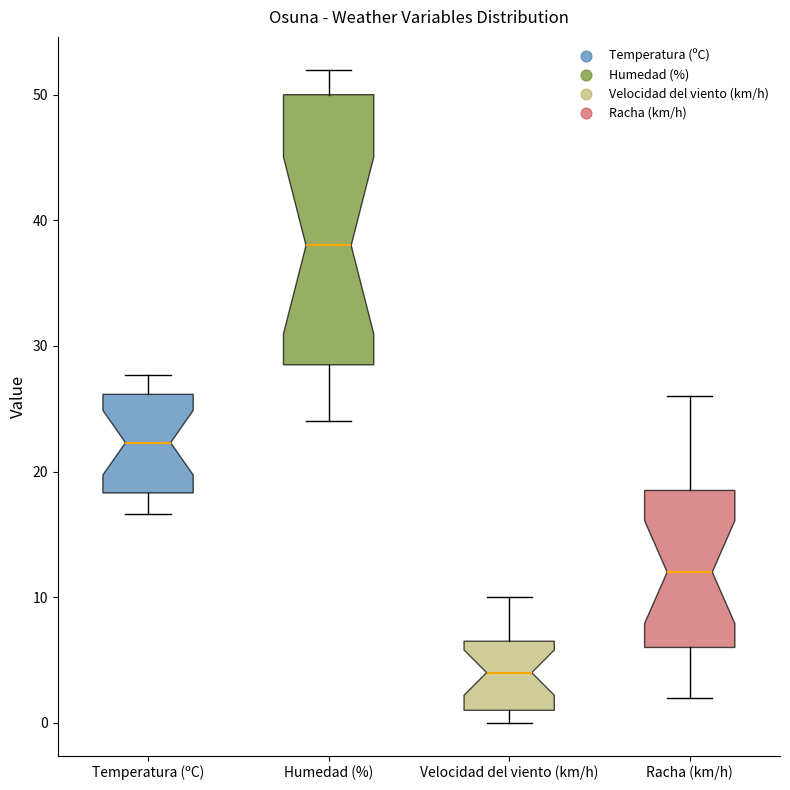

Reading left to right, read every box against the y-axis: the position of its median line, the range the box covers, and the ends of its whiskers. The values are not printed on the chart, so give them approximately, as read against the axis.

Temperatura (ºC): median 22, box 18 to 26, whiskers 17 to 28
Humedad (%): median 38, box 29 to 50, whiskers 24 to 52
Velocidad del viento (km/h): median 4, box 1 to 7, whiskers 0 to 10
Racha (km/h): median 12, box 6 to 19, whiskers 2 to 26